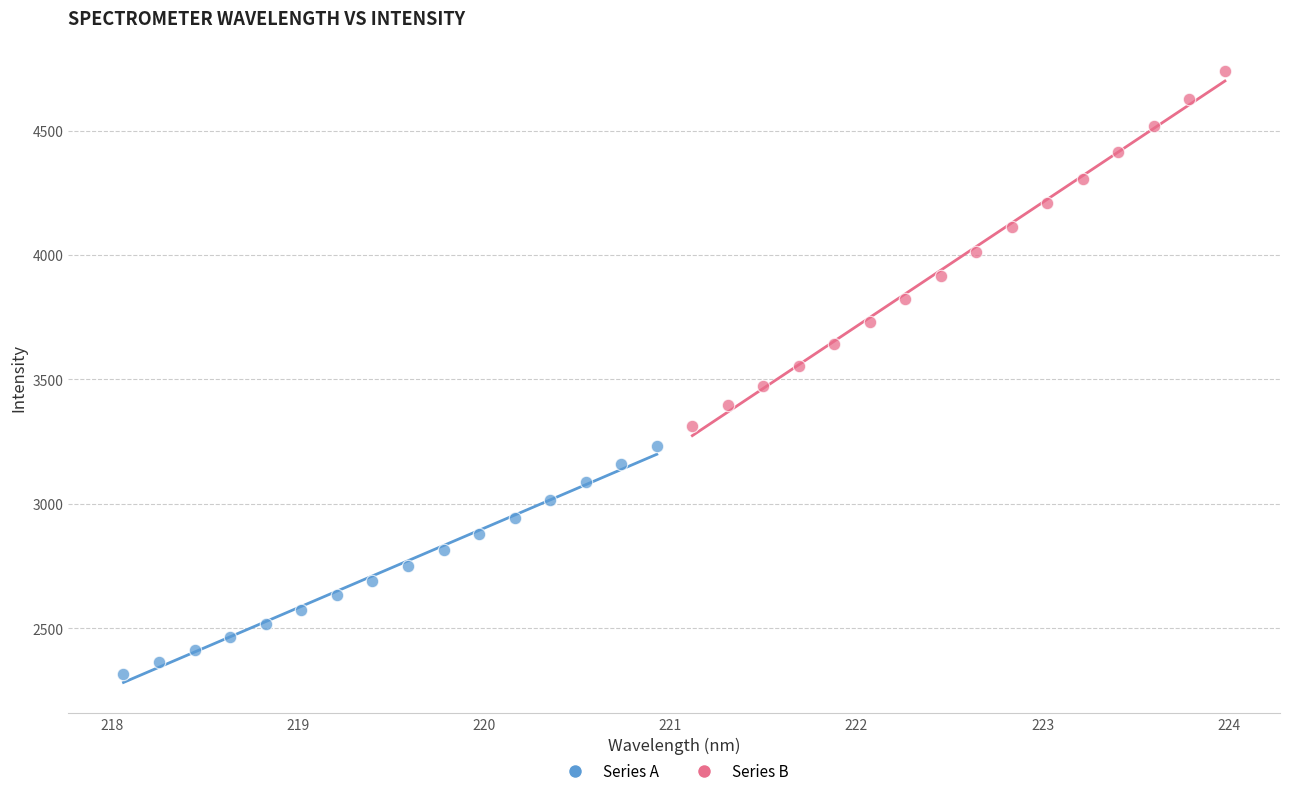

Which series has the largest Y range (max minus min)?

Series B